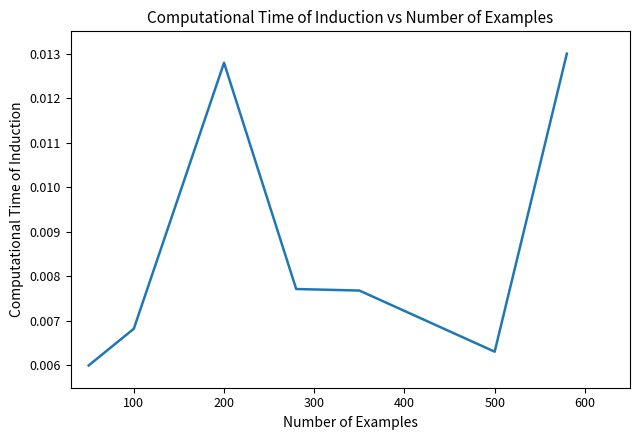

True or false: the data has more than 0 interior local peaks.

True